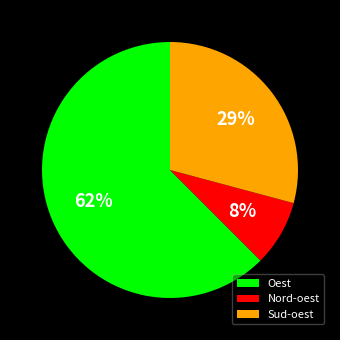

Rank the categories by value from highest to lowest.

Oest, Sud-oest, Nord-oest